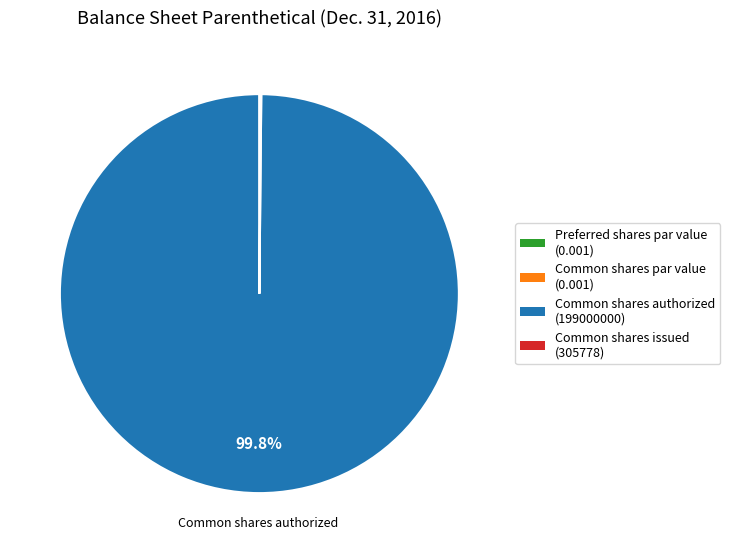

Which category accounts for the majority?

Common shares authorized